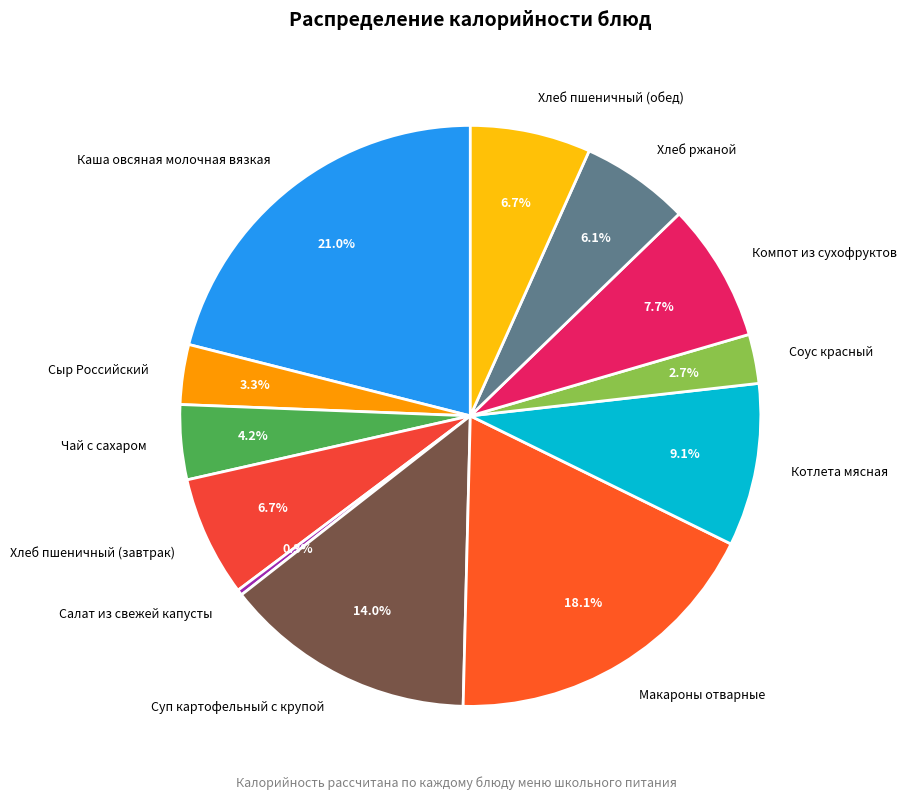

Does Хлеб пшеничный (обед) account for over 50% of the chart?

No